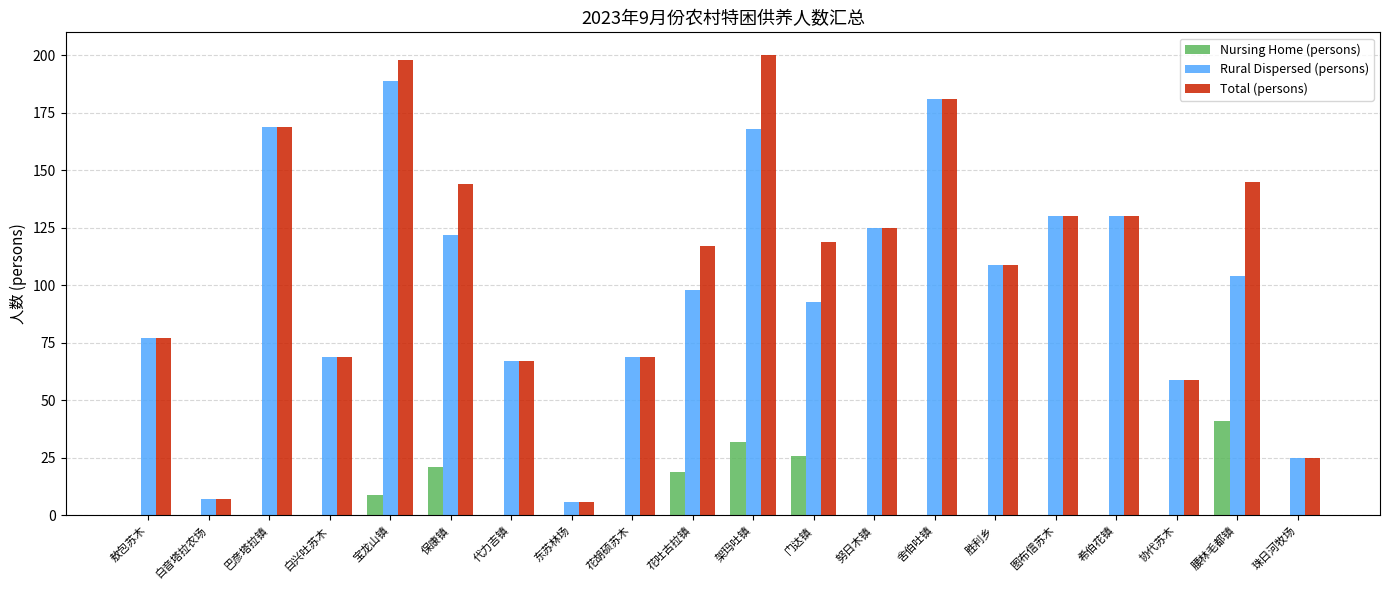

What is the approximate value of Rural Dispersed (persons) at 代力吉镇?

67